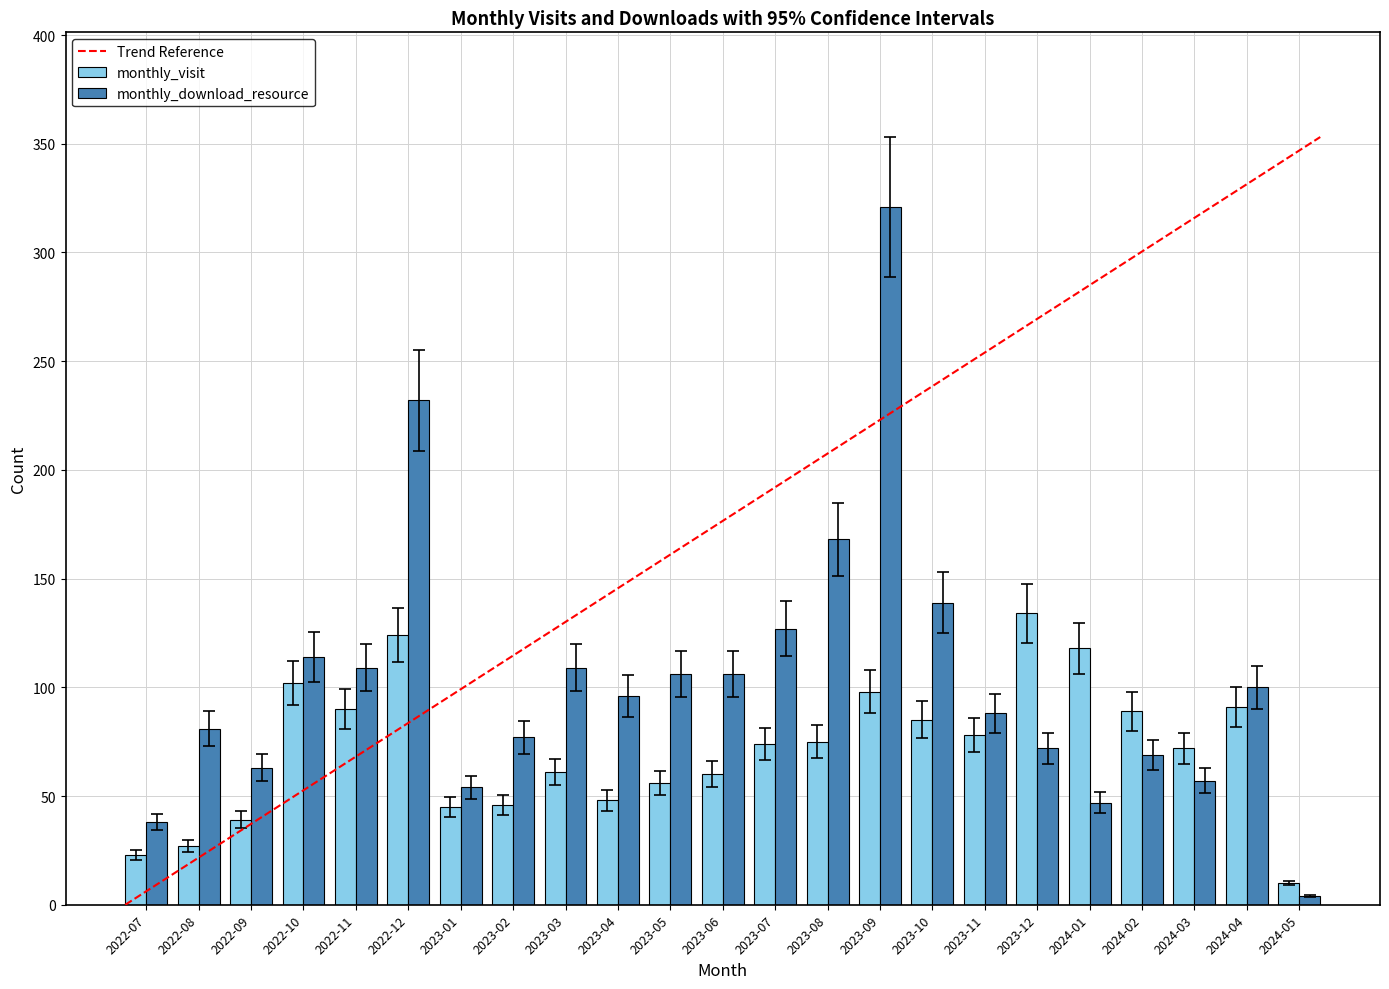

What is the difference between the highest and lowest values at 2023-09?

223